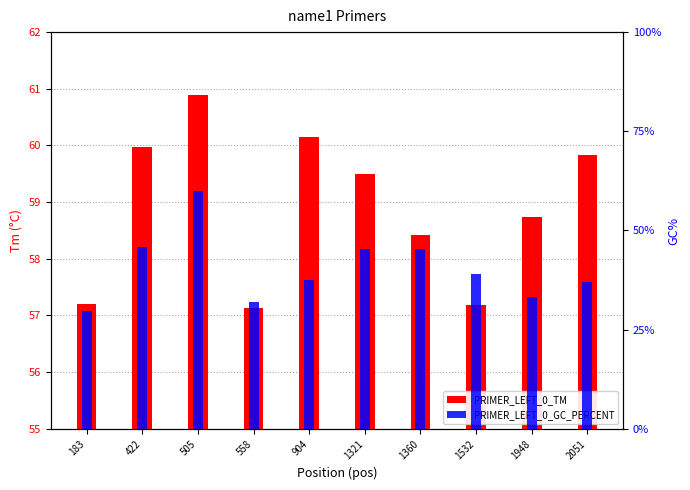

What are all the series names shown in the legend?

PRIMER_LEFT_0_TM, PRIMER_LEFT_0_GC_PERCENT